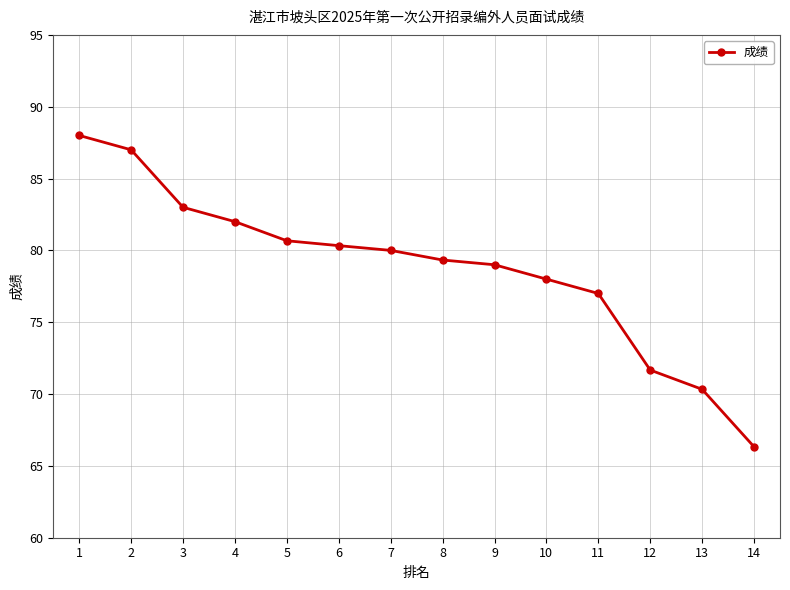

The chart shows a value of 34.3 at 11. True or false?

False